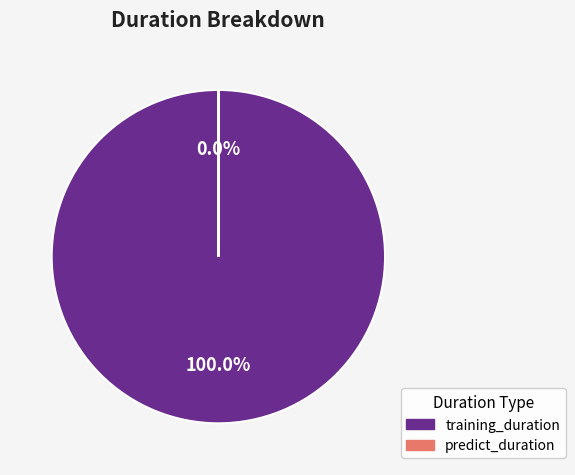

Which slice is the smallest?

predict_duration